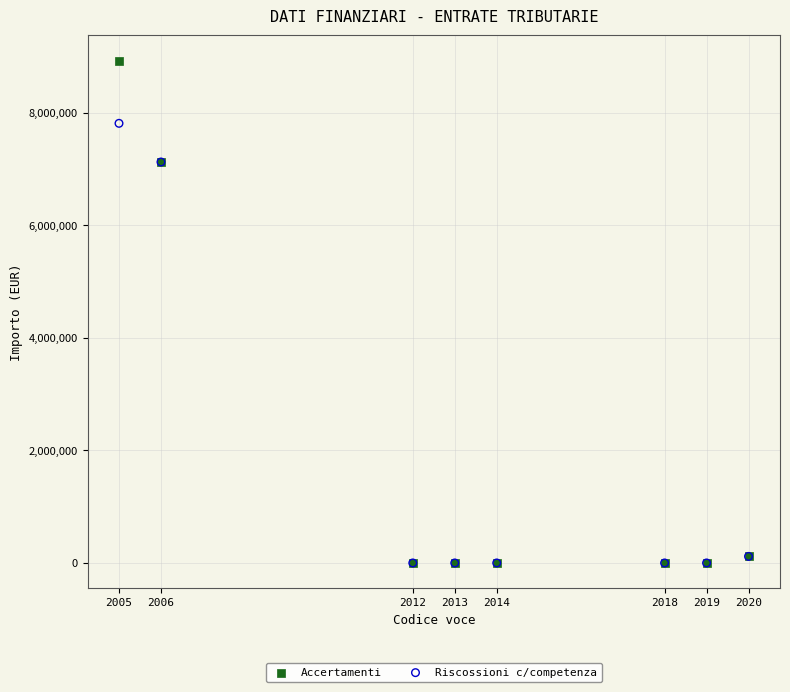

What are all the series names shown in the legend?

Accertamenti, Riscossioni c/competenza